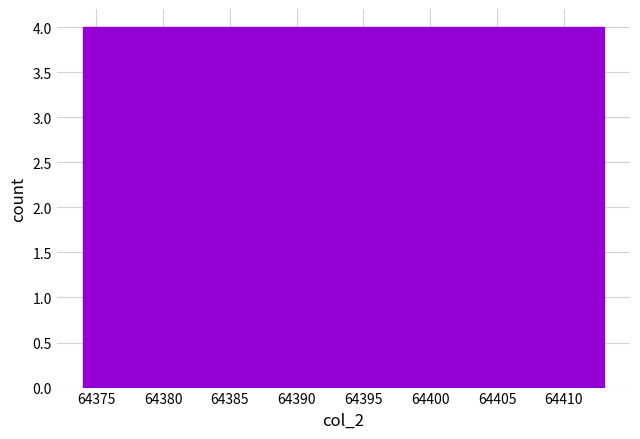

What is the height of the bar covering 64409.1 to 64413.0 on the x-axis? Neither the bar edges nor the heights are printed on the chart, so give them approximately, as read against the axes.

4